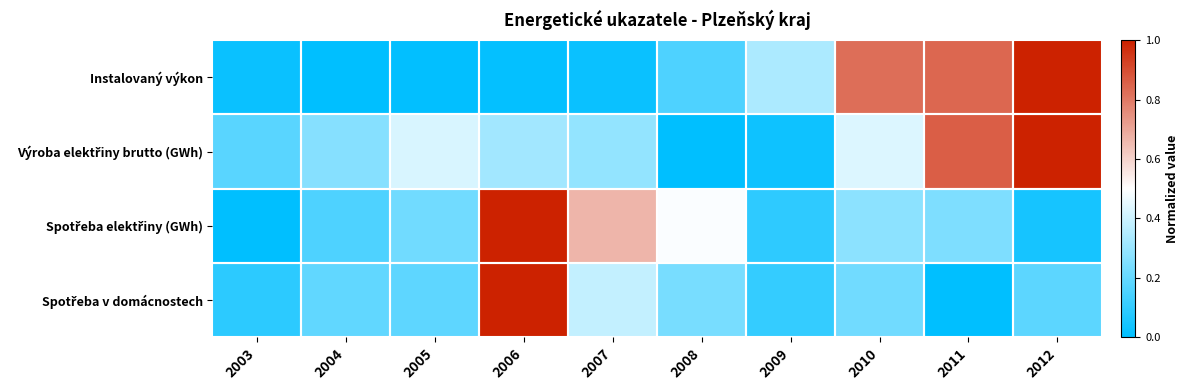

How many data points does each series have?

10